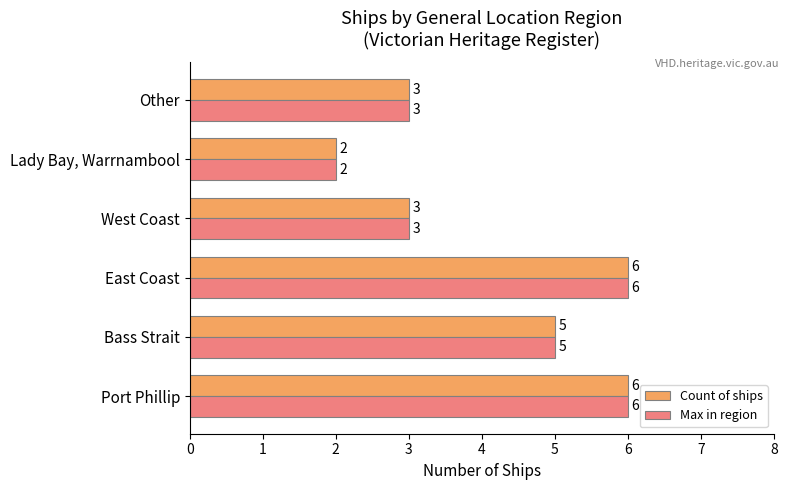

What is the difference between the Count of ships values at Lady Bay, Warrnambool and Bass Strait?

3